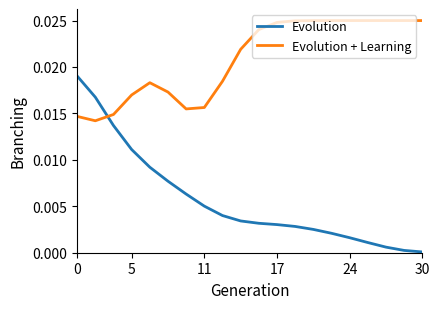

Which series has the largest total across all categories?

Evolution + Learning